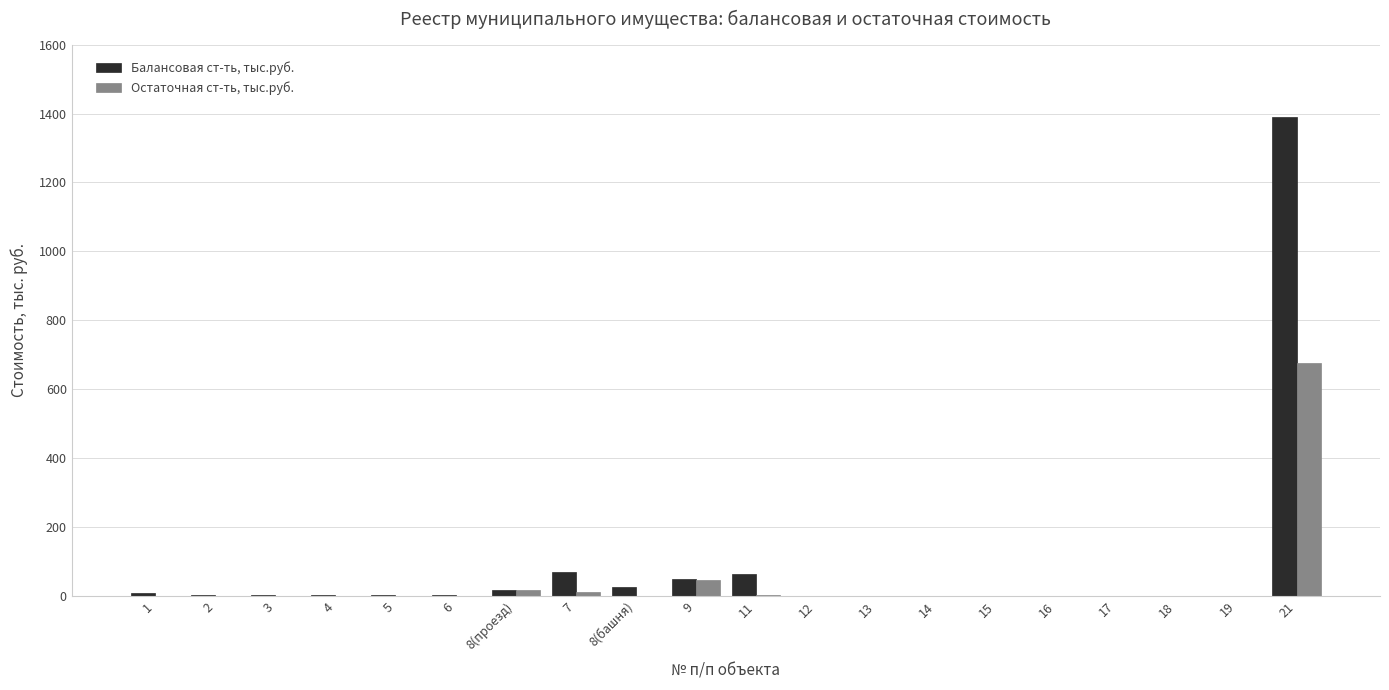

What are all the series names shown in the legend?

Балансовая ст-ть, тыс.руб., Остаточная ст-ть, тыс.руб.